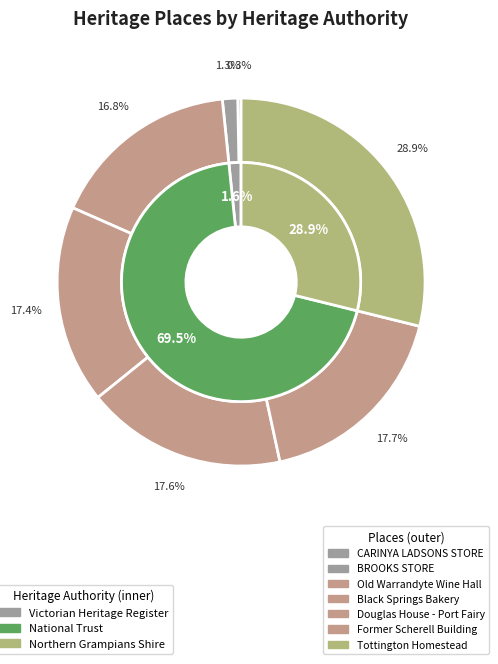

Do Black Springs Bakery and Former Scherell Building together represent more than half of the pie?

No